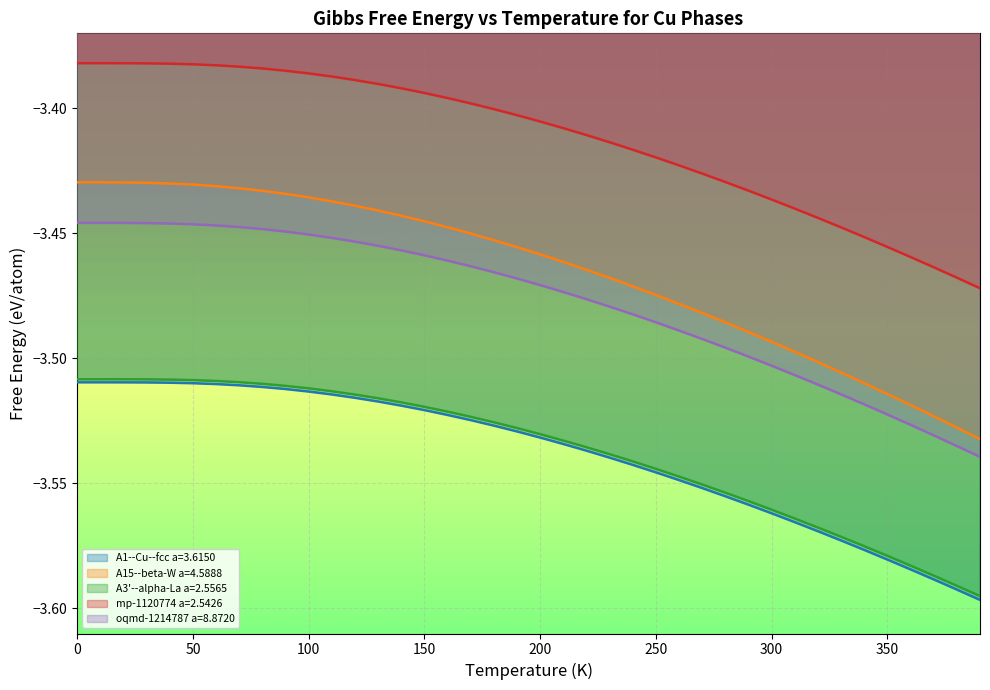

Reading left to right, list all the values displayed in this chart.

A1--Cu--fcc a=3.6150: -3.5	-3.5	-3.5	-3.5	-3.5	-3.5	-3.5	-3.5	-3.5	-3.5	-3.5	-3.5	-3.5	-3.5	-3.5	-3.5	-3.5	-3.5	-3.5	-3.5	-3.5	-3.5	-3.5	-3.5	-3.5	-3.5	-3.5	-3.6	-3.6	-3.6	-3.6	-3.6	-3.6	-3.6	-3.6	-3.6	-3.6	-3.6	-3.6	-3.6
A15--beta-W a=4.5888: -3.4	-3.4	-3.4	-3.4	-3.4	-3.4	-3.4	-3.4	-3.4	-3.4	-3.4	-3.4	-3.4	-3.4	-3.4	-3.4	-3.4	-3.5	-3.5	-3.5	-3.5	-3.5	-3.5	-3.5	-3.5	-3.5	-3.5	-3.5	-3.5	-3.5	-3.5	-3.5	-3.5	-3.5	-3.5	-3.5	-3.5	-3.5	-3.5	-3.5
A3'--alpha-La a=2.5565: -3.5	-3.5	-3.5	-3.5	-3.5	-3.5	-3.5	-3.5	-3.5	-3.5	-3.5	-3.5	-3.5	-3.5	-3.5	-3.5	-3.5	-3.5	-3.5	-3.5	-3.5	-3.5	-3.5	-3.5	-3.5	-3.5	-3.5	-3.6	-3.6	-3.6	-3.6	-3.6	-3.6	-3.6	-3.6	-3.6	-3.6	-3.6	-3.6	-3.6
mp-1120774 a=2.5426: -3.4	-3.4	-3.4	-3.4	-3.4	-3.4	-3.4	-3.4	-3.4	-3.4	-3.4	-3.4	-3.4	-3.4	-3.4	-3.4	-3.4	-3.4	-3.4	-3.4	-3.4	-3.4	-3.4	-3.4	-3.4	-3.4	-3.4	-3.4	-3.4	-3.4	-3.4	-3.4	-3.4	-3.4	-3.5	-3.5	-3.5	-3.5	-3.5	-3.5
oqmd-1214787 a=8.8720: -3.4	-3.4	-3.4	-3.4	-3.4	-3.4	-3.4	-3.4	-3.4	-3.4	-3.5	-3.5	-3.5	-3.5	-3.5	-3.5	-3.5	-3.5	-3.5	-3.5	-3.5	-3.5	-3.5	-3.5	-3.5	-3.5	-3.5	-3.5	-3.5	-3.5	-3.5	-3.5	-3.5	-3.5	-3.5	-3.5	-3.5	-3.5	-3.5	-3.5